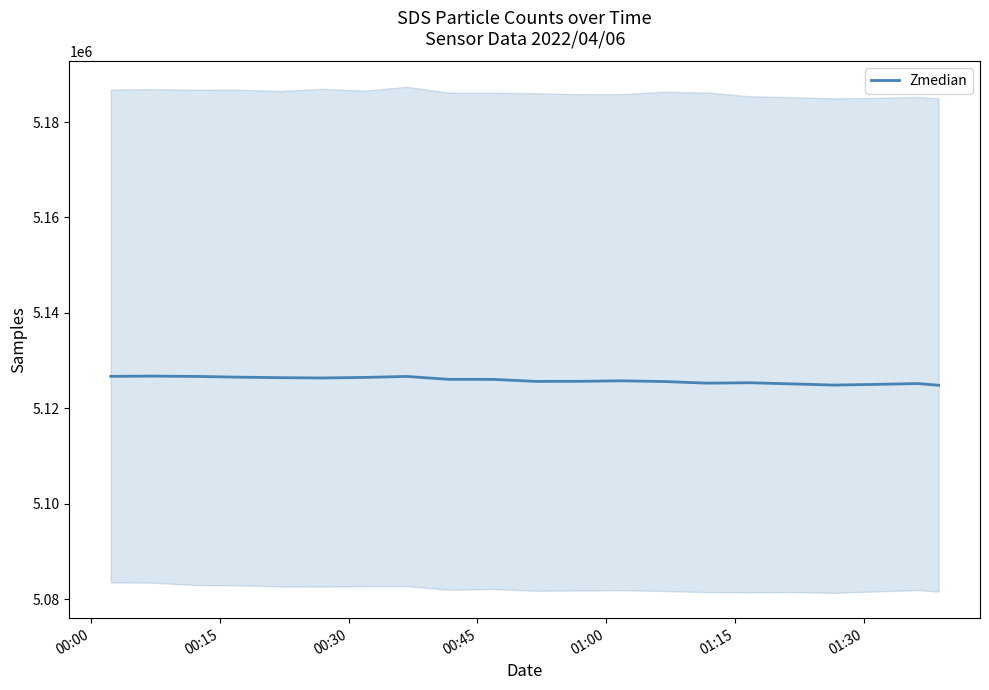

What is the lowest value of the Zmedian series?

5124835